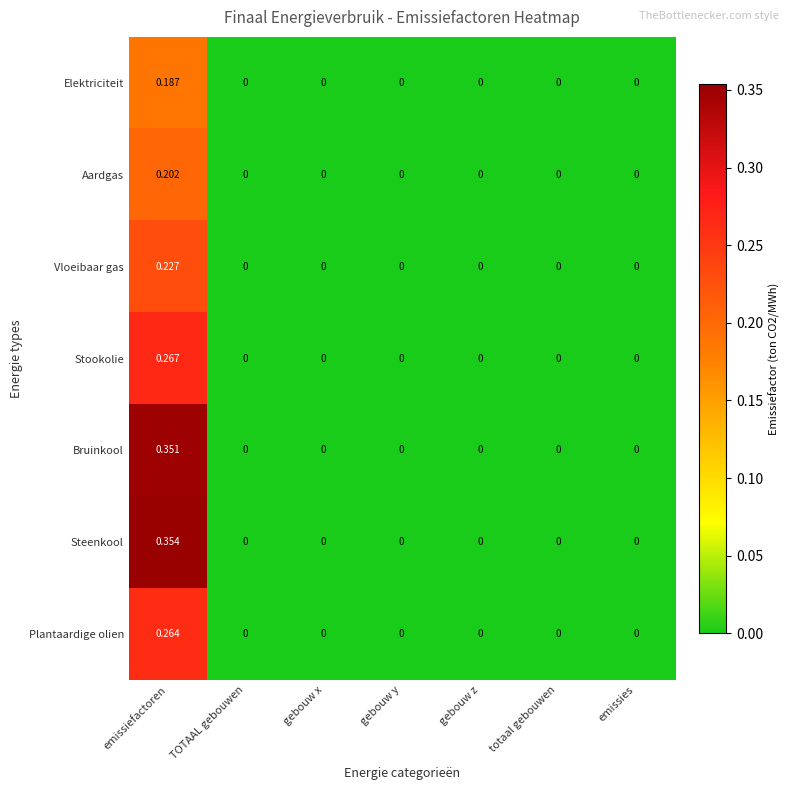

At which category is the sum across all series the highest?

emissiefactoren